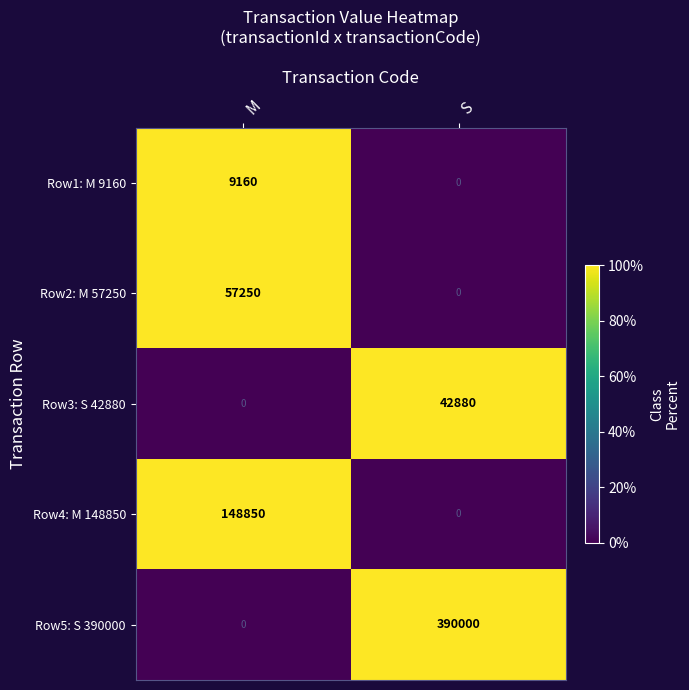

List the series in order of their peak value, highest first.

Row5: S 390000, Row4: M 148850, Row2: M 57250, Row3: S 42880, Row1: M 9160